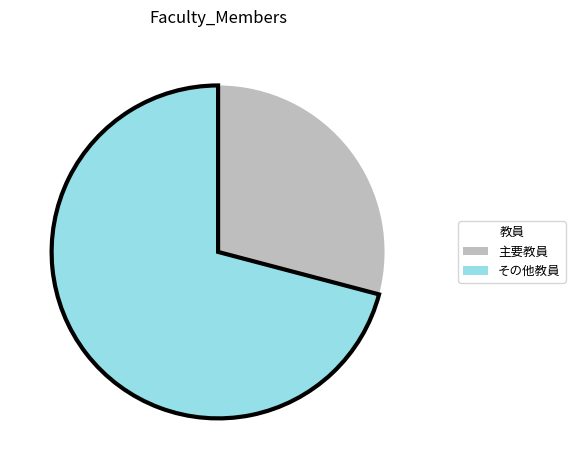

How many segments does this pie chart have?

2